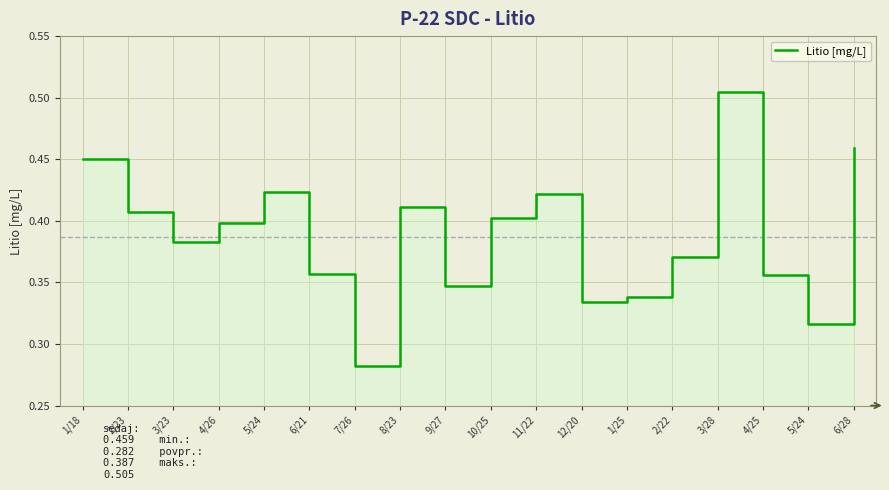

What is the value of the 4th point from the left?

0.4